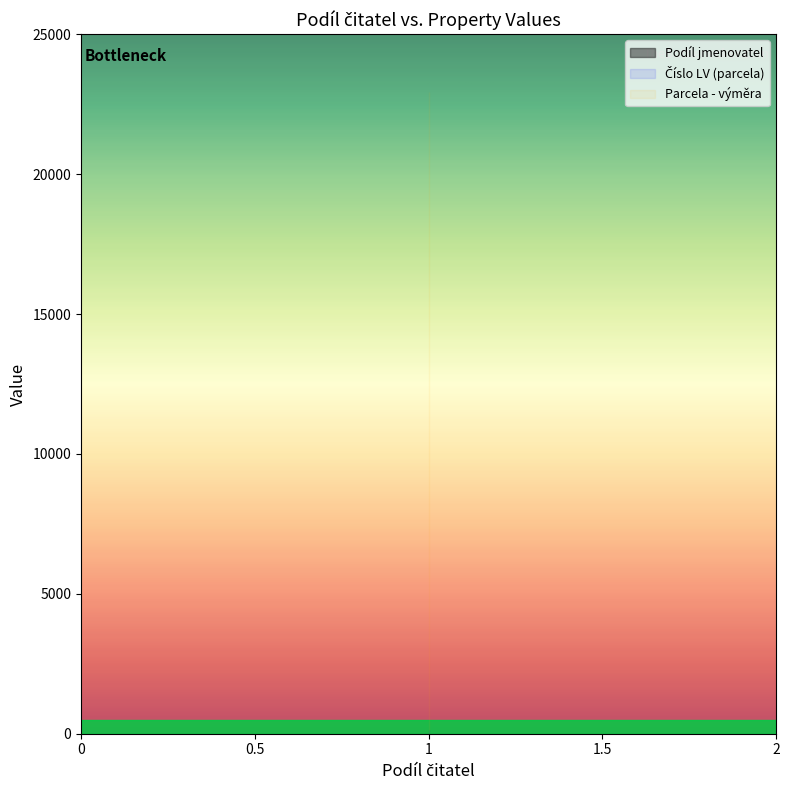

True or false: Parcela - výměra has a value of 22943 at 1.

True